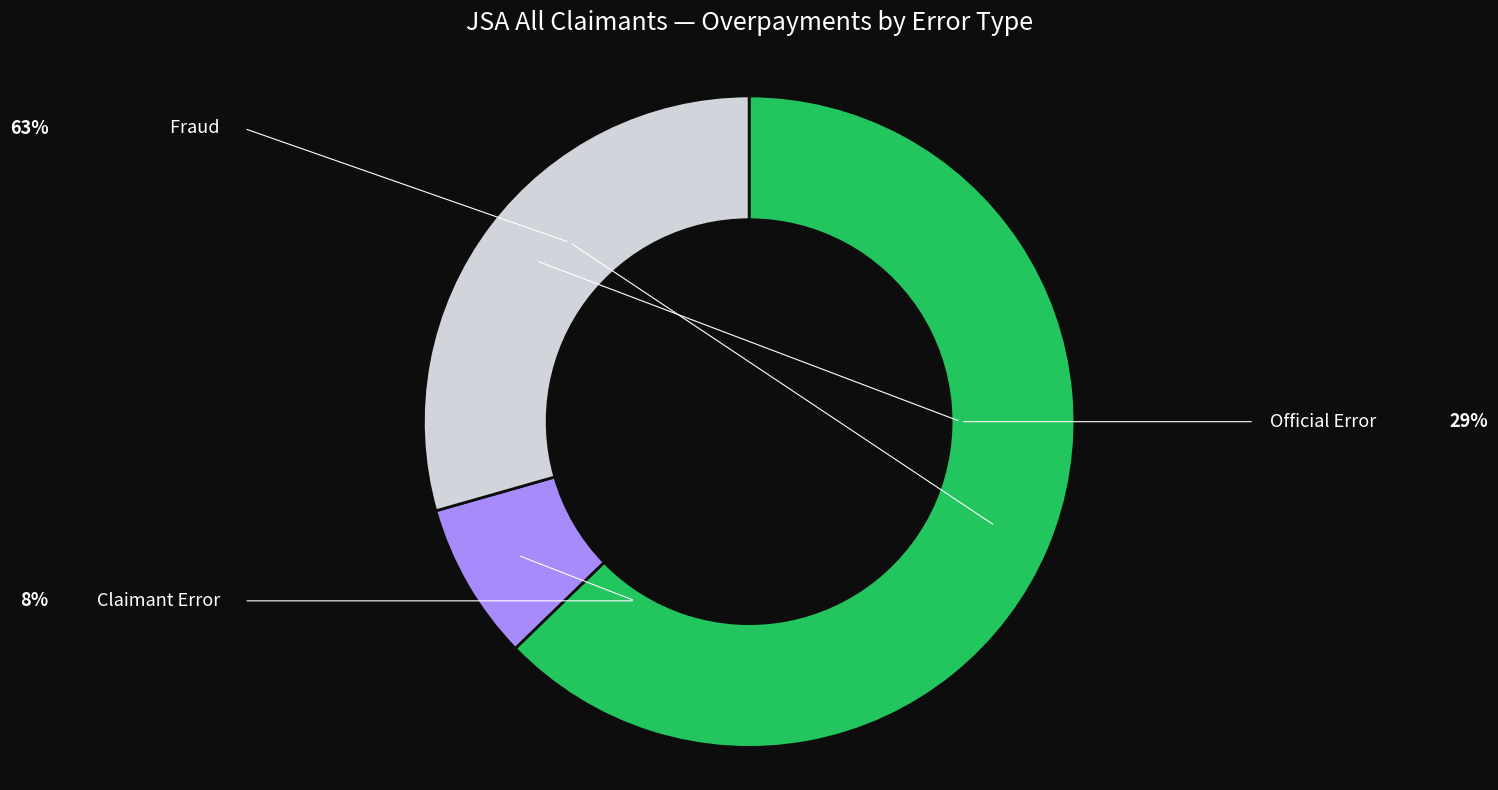

Combined, what portion of the pie is Claimant Error and Fraud?

70.6%